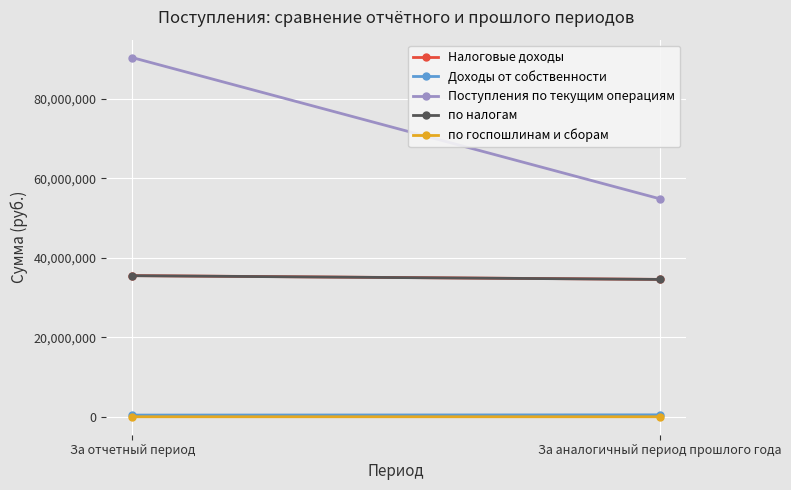

What is the greatest value displayed?

90342877.4